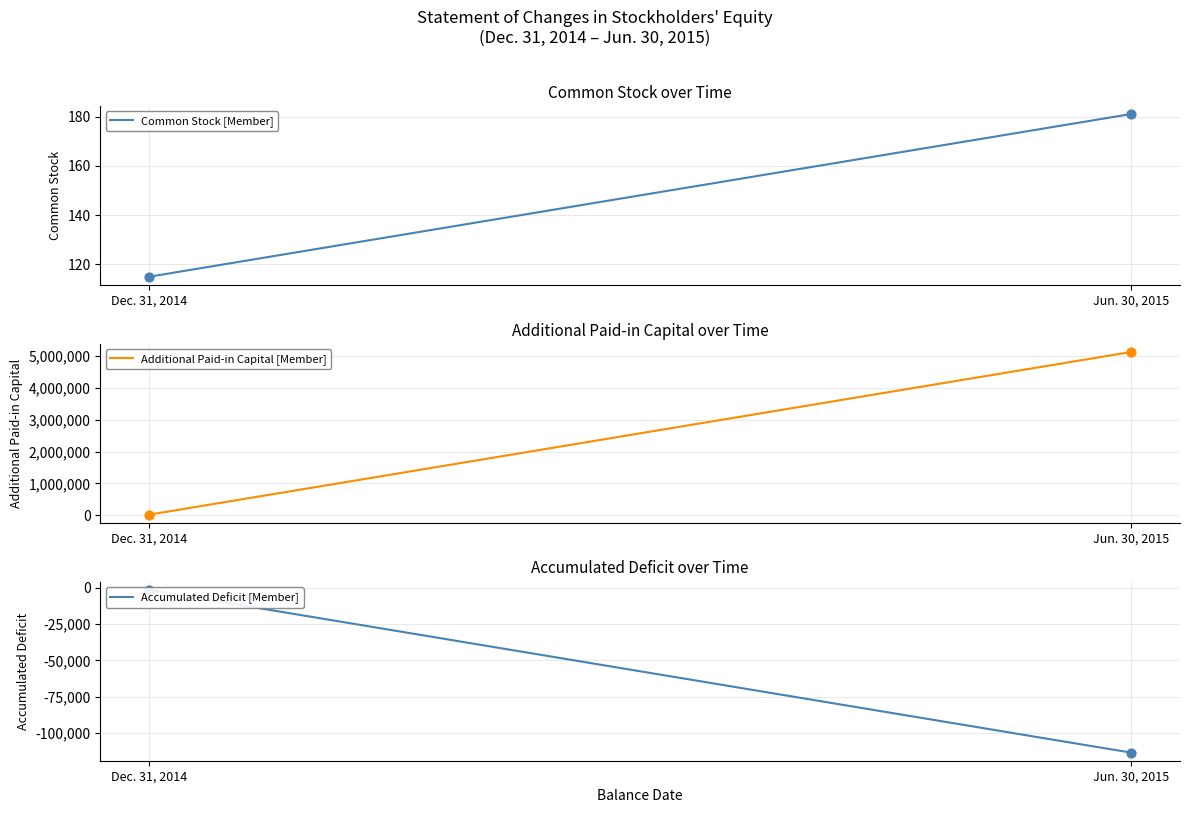

Which series has the widest spread of Y values?

Additional Paid-in Capital [Member]